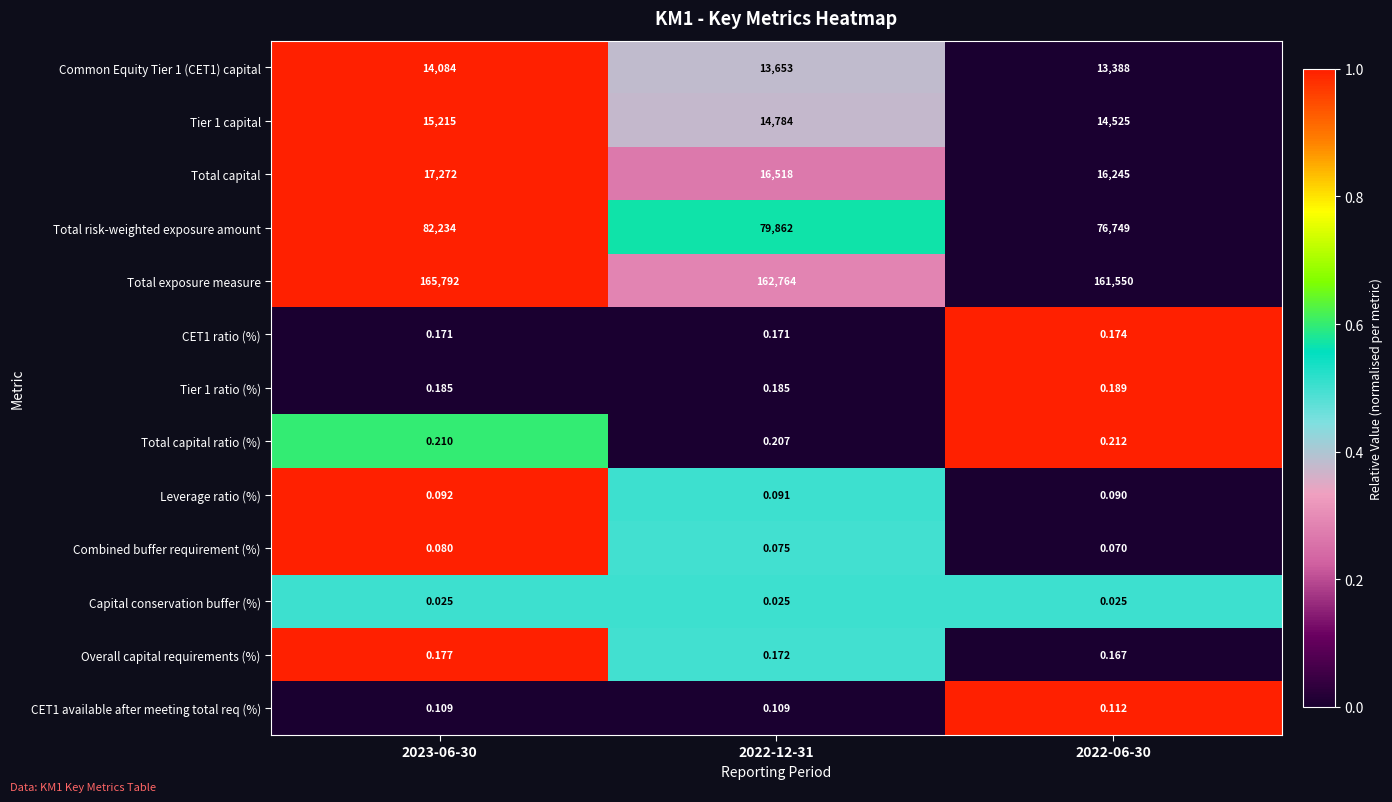

Which series has the largest total across all categories?

Total exposure measure